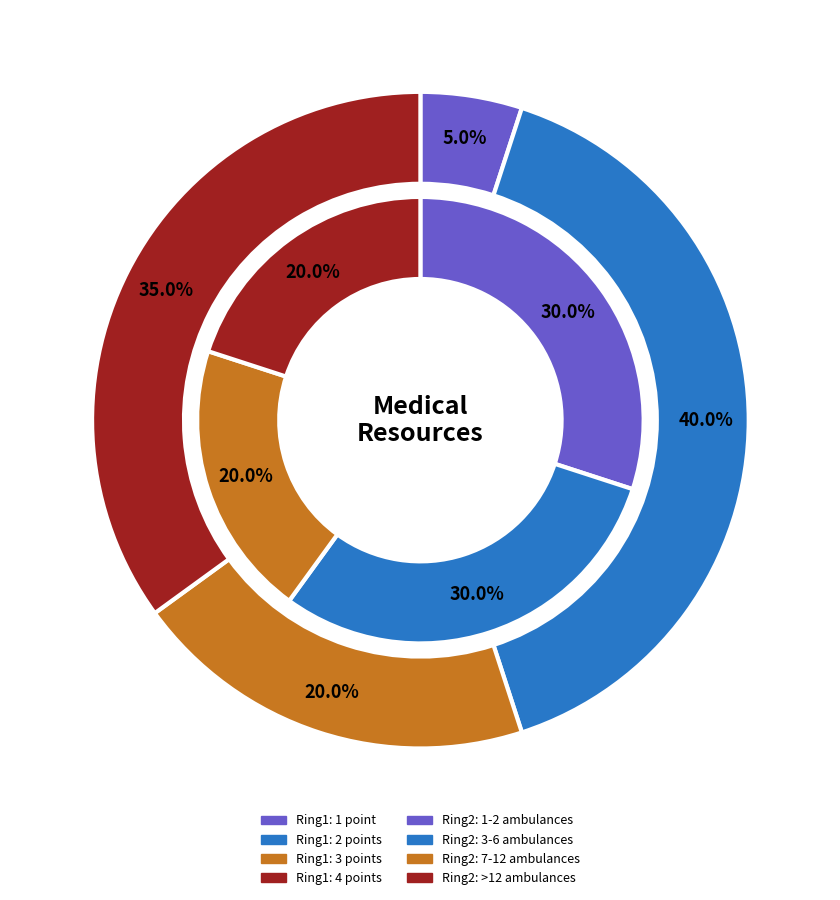

True or false: 15000 accounts for 1% of the total.

False